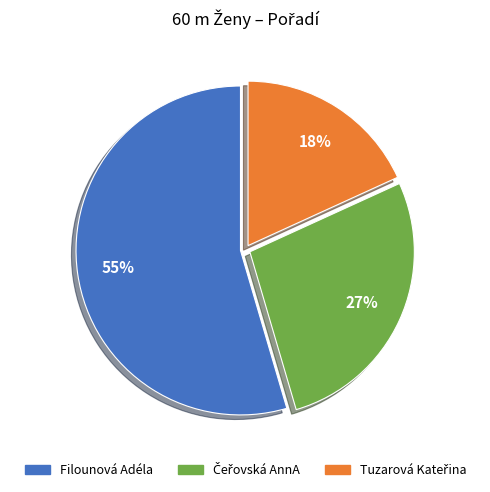

True or false: Filounová Adéla accounts for 41% of the total.

False